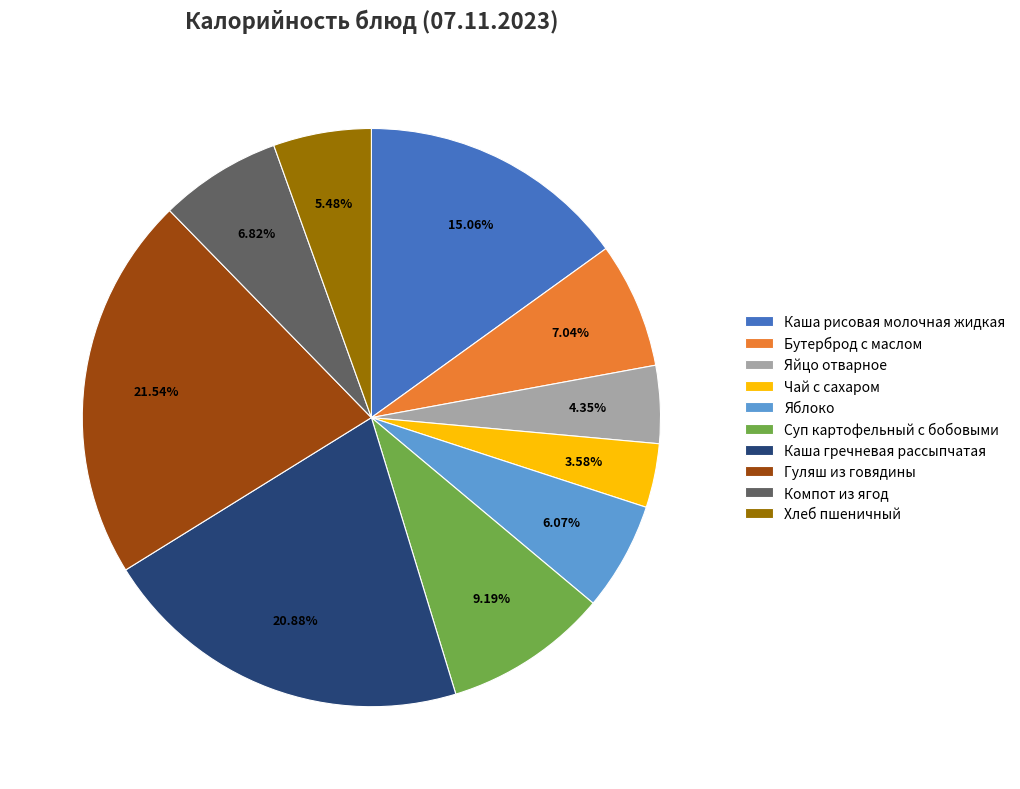

Does Яблоко account for over 50% of the chart?

No